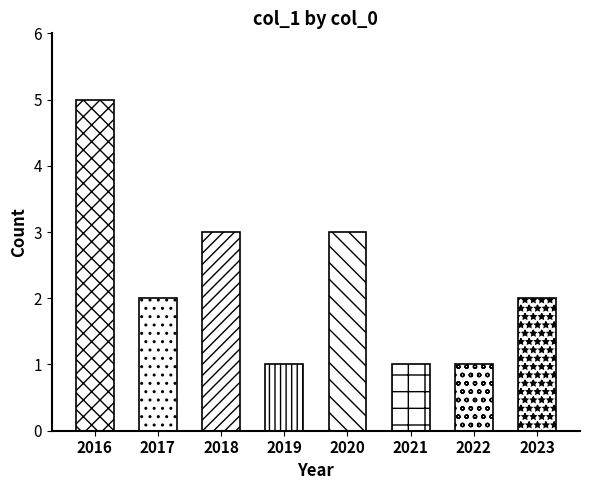

Reading left to right, transcribe all the data shown in this chart.

2017	2020	2021	2023	2016	2023	2016	2020	2016	2016	2016	2019	2017	2018	2018	2018	2020	2022